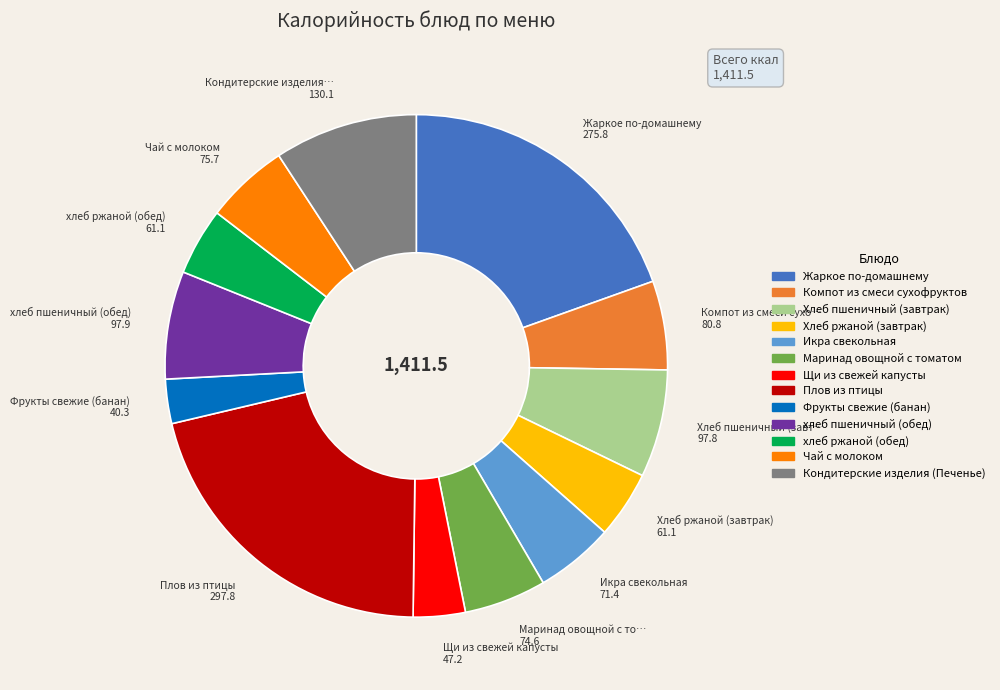

How many segments does this pie chart have?

13